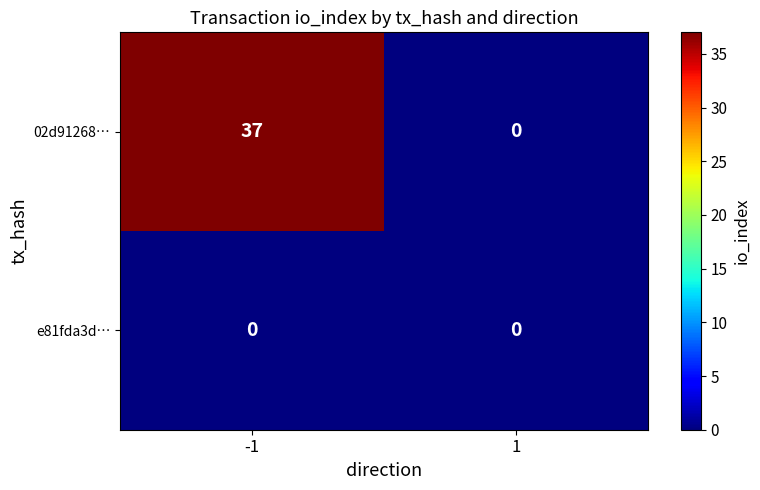

Which series has the largest range (max minus min)?

02d91268…